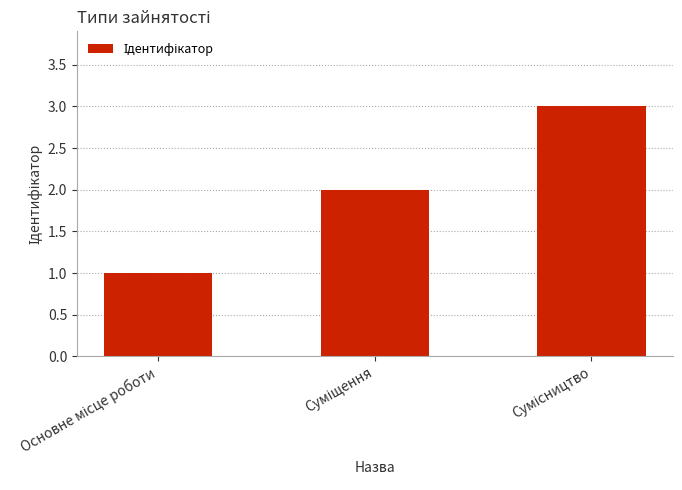

How many series are shown in this chart?

1